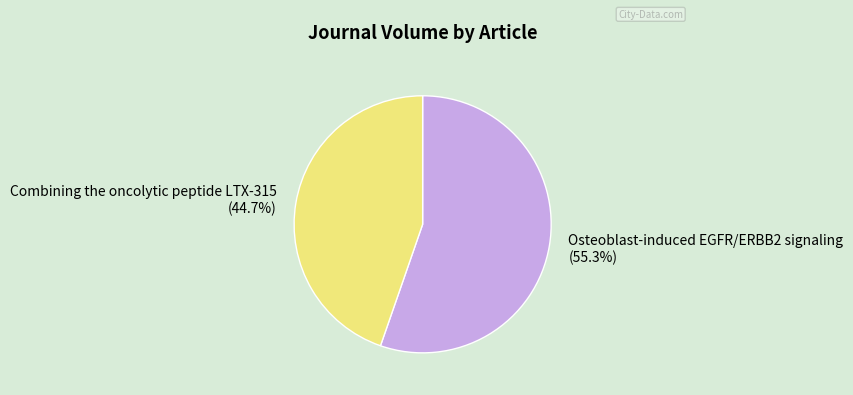

Which category has the smallest portion of the pie?

Combining the oncolytic peptide LTX-315